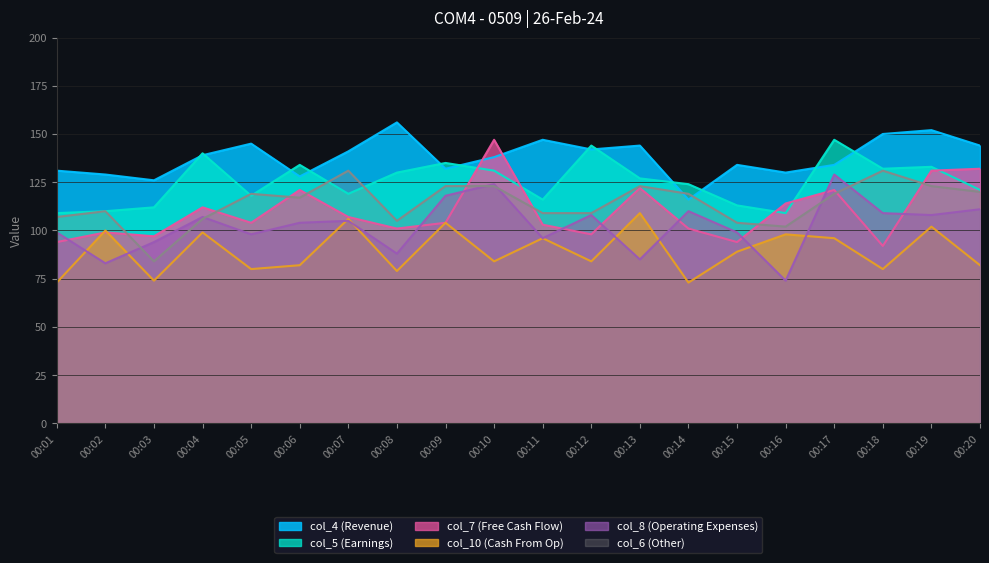

At which label is col_10 closest to 91?

00:15